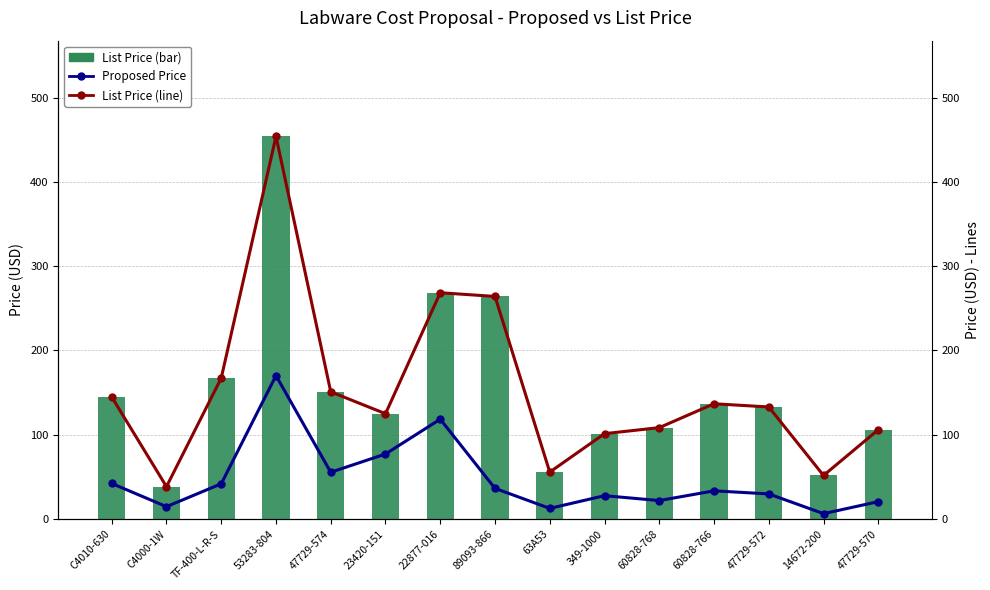

What is the label of the 4th bar from the left?

53283-804